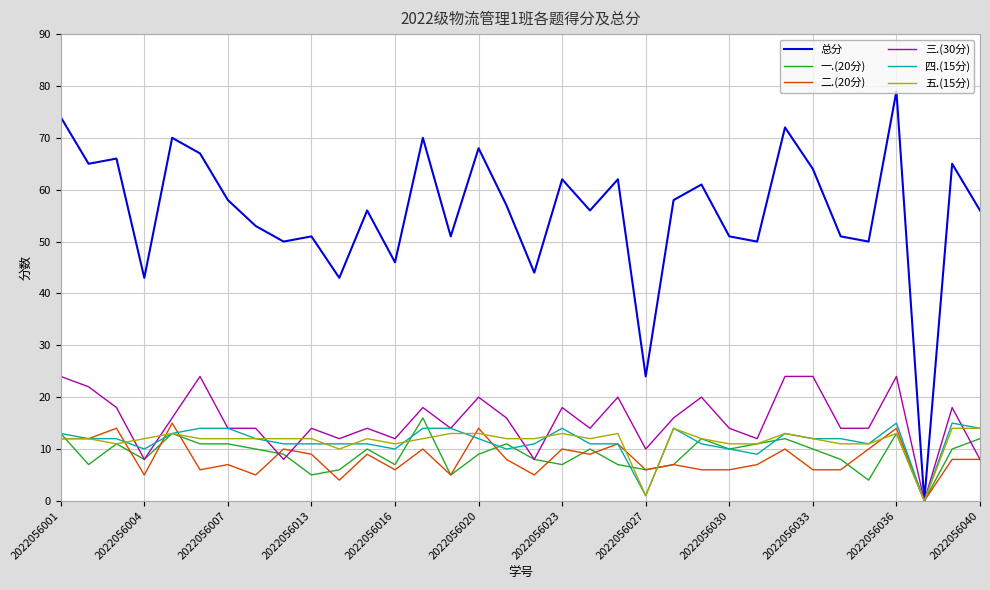

Which series has the largest total across all categories?

总分